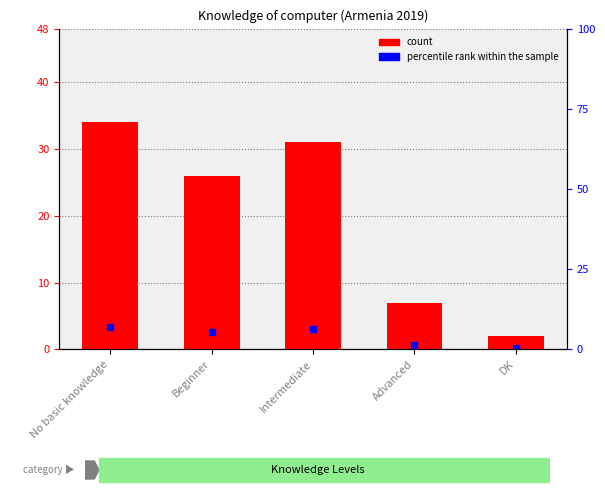

What is the change in value from No basic knowledge to Intermediate?

-3